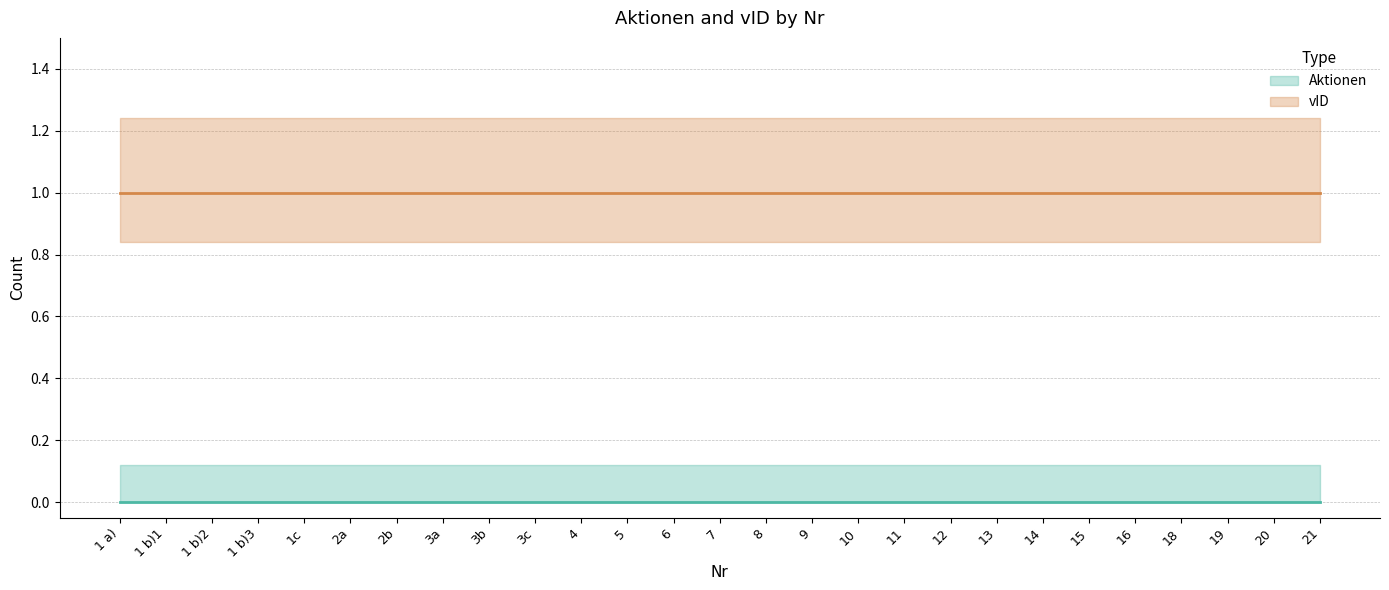

True or false: Aktionen and vID cross at least once.

False